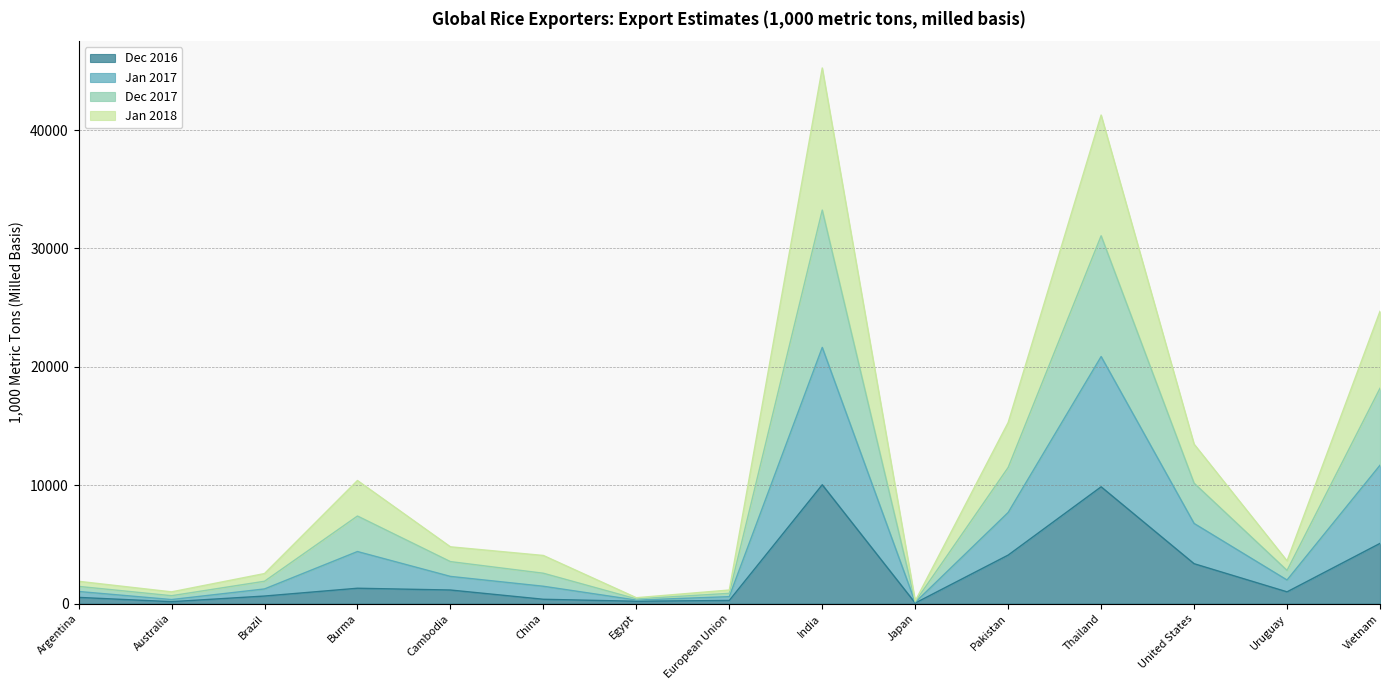

What position from the right is Brazil?

13